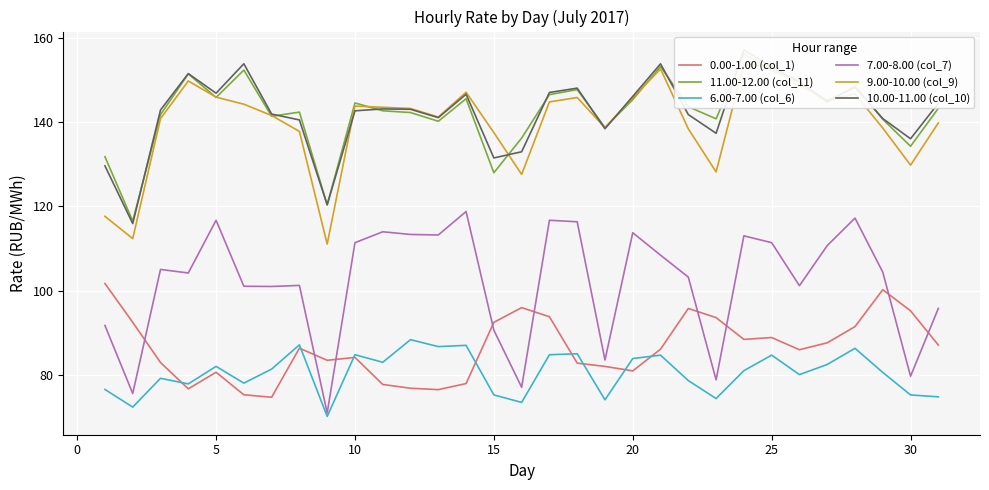

What is the maximum value for 6.00-7.00 (col_6)?

88.4